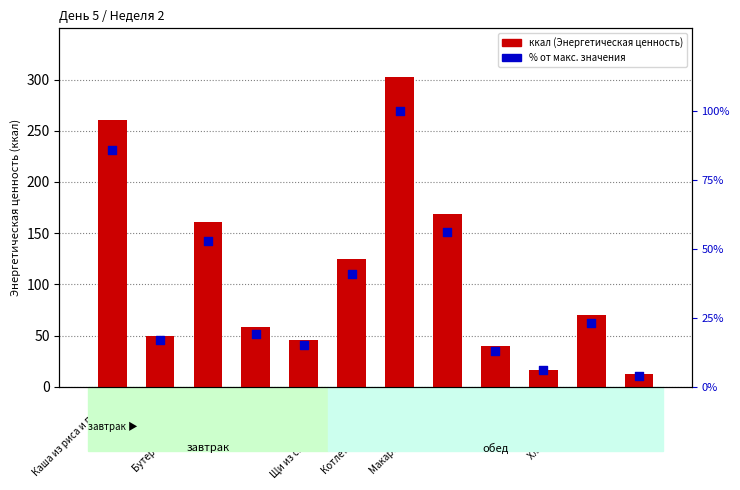

Is the value of % от макс. значения at Котлеты из говядины greater than the value of Энергетическая ценность at Бутерброд с джемом?

No